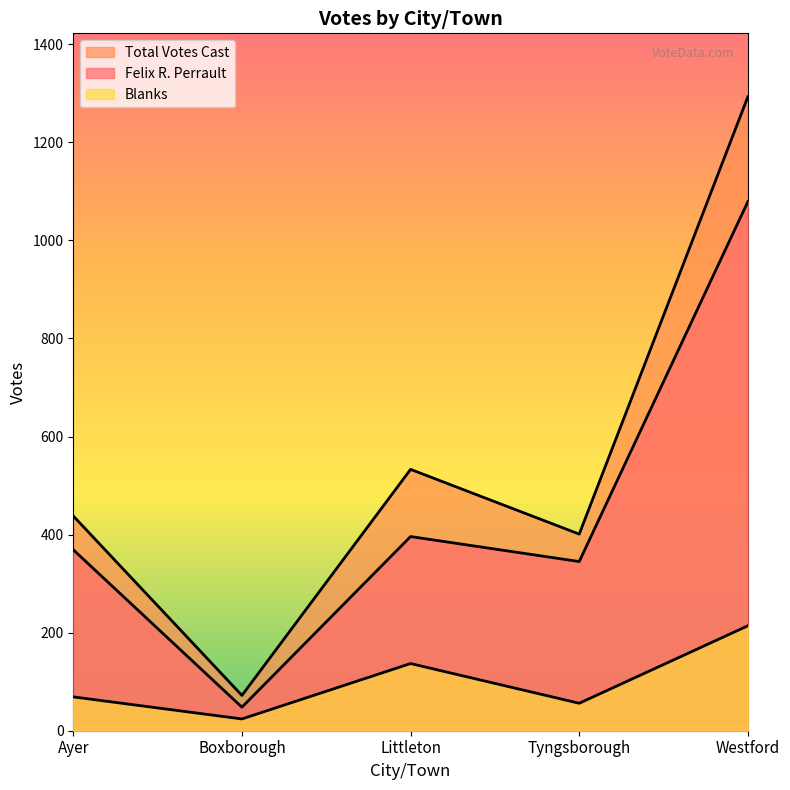

The Felix R. Perrault series shows 603 at Tyngsborough. True or false?

False